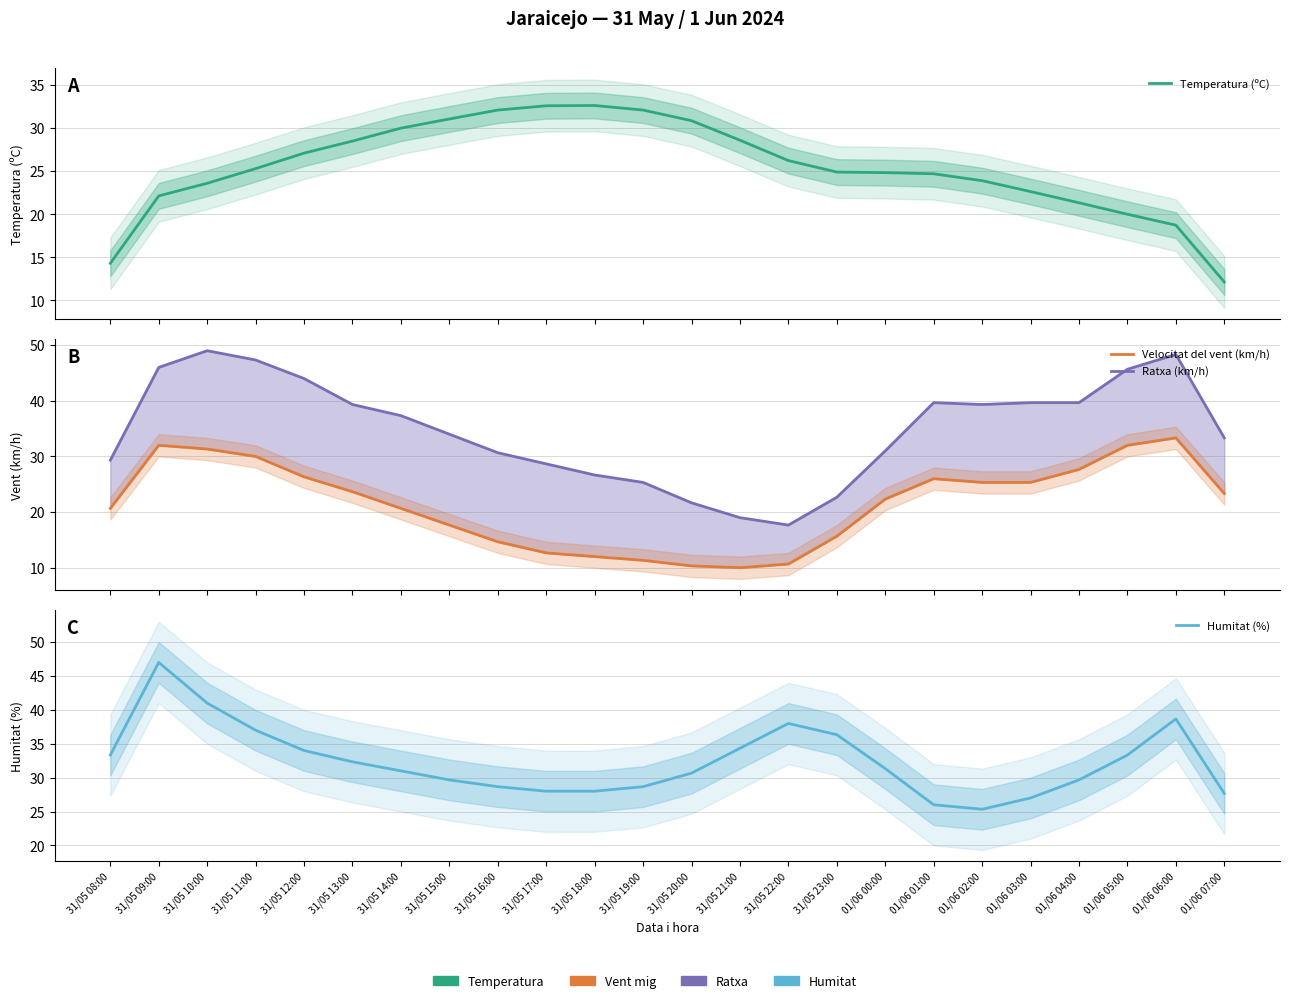

List the labels in order of Humitat (%) value, largest first.

31/05 09:00, 31/05 10:00, 01/06 06:00, 31/05 22:00, 31/05 11:00, 31/05 23:00, 31/05 21:00, 31/05 12:00, 31/05 08:00, 01/06 05:00, 31/05 13:00, 01/06 00:00, 31/05 14:00, 31/05 20:00, 31/05 15:00, 01/06 04:00, 31/05 16:00, 31/05 19:00, 31/05 17:00, 31/05 18:00, 01/06 07:00, 01/06 03:00, 01/06 01:00, 01/06 02:00